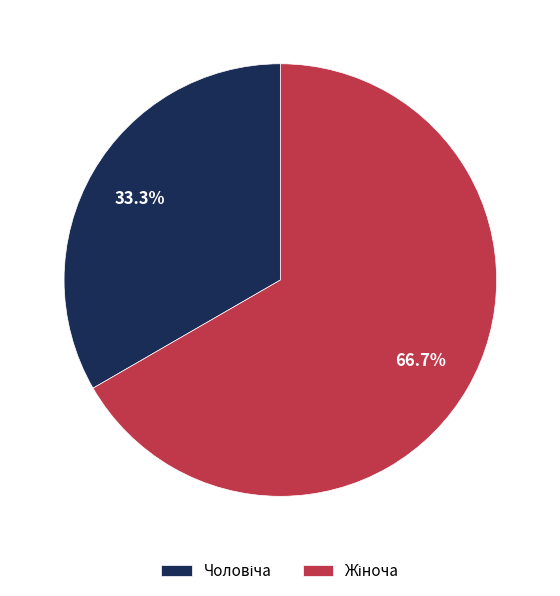

Does any single category account for the majority?

Yes